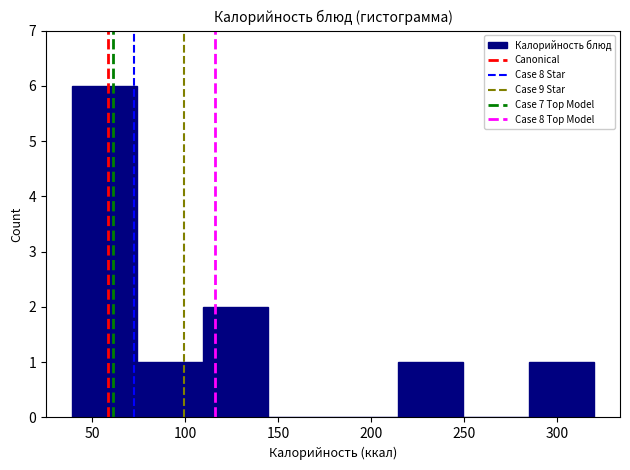

Reading left to right, transcribe this chart: for each bar, give the range it covers on the x-axis and its height. Neither the bar edges nor the heights are printed on the chart, so give them approximately, as read against the axes.

40 to 75: 6
75 to 110: 1
110 to 145: 2
145 to 180: 0
180 to 215: 0
215 to 250: 1
250 to 285: 0
285 to 320: 1